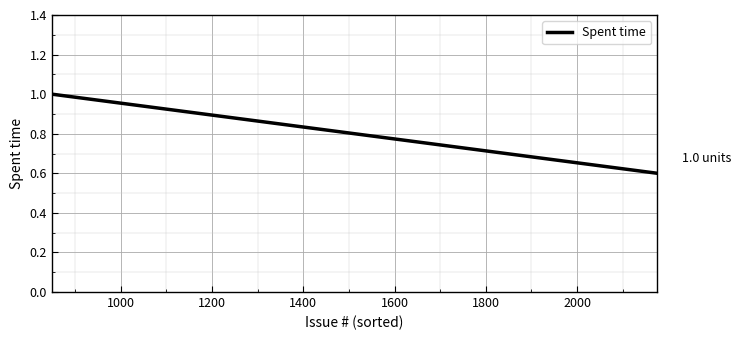

What is the maximum value shown in the chart?

1.0